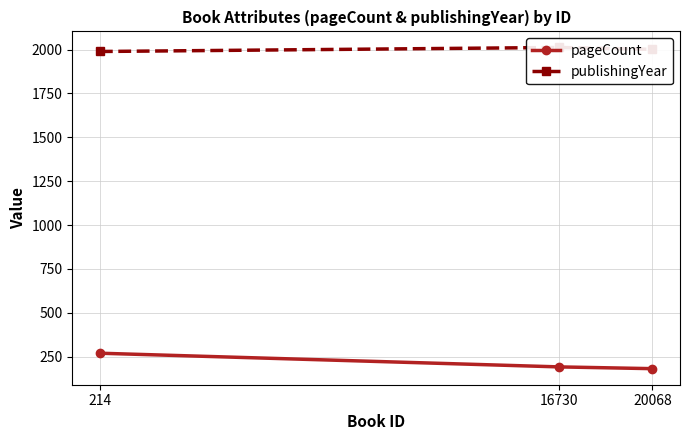

Which series has the widest spread of values?

pageCount